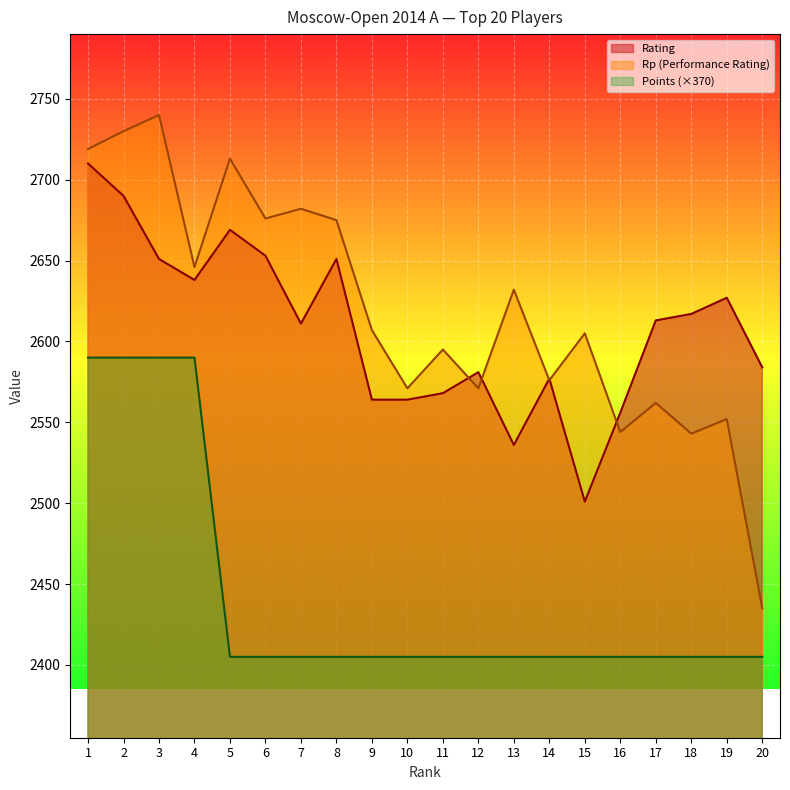

What is the value of the Rating point at the 15th from the left?

2501